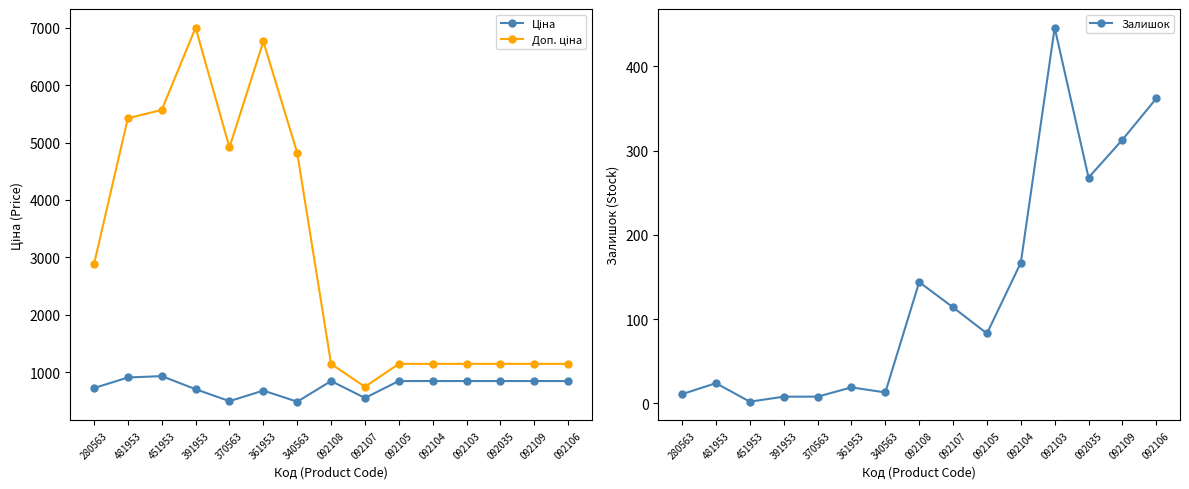

How many data points in Ціна are less than 842?

6